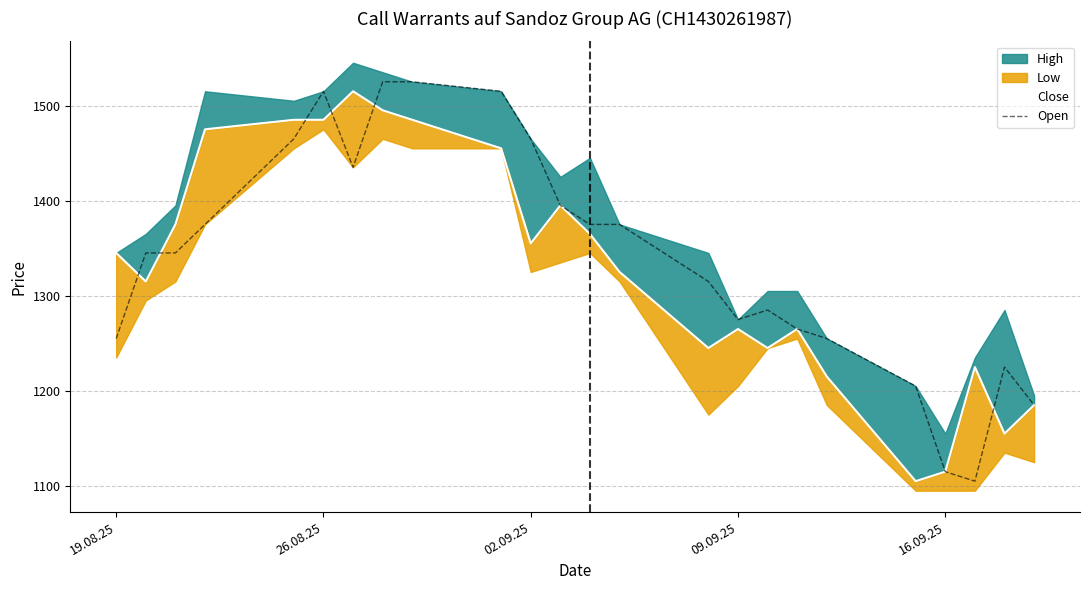

Is it true that Open equals 479 at 16.09.25?

False